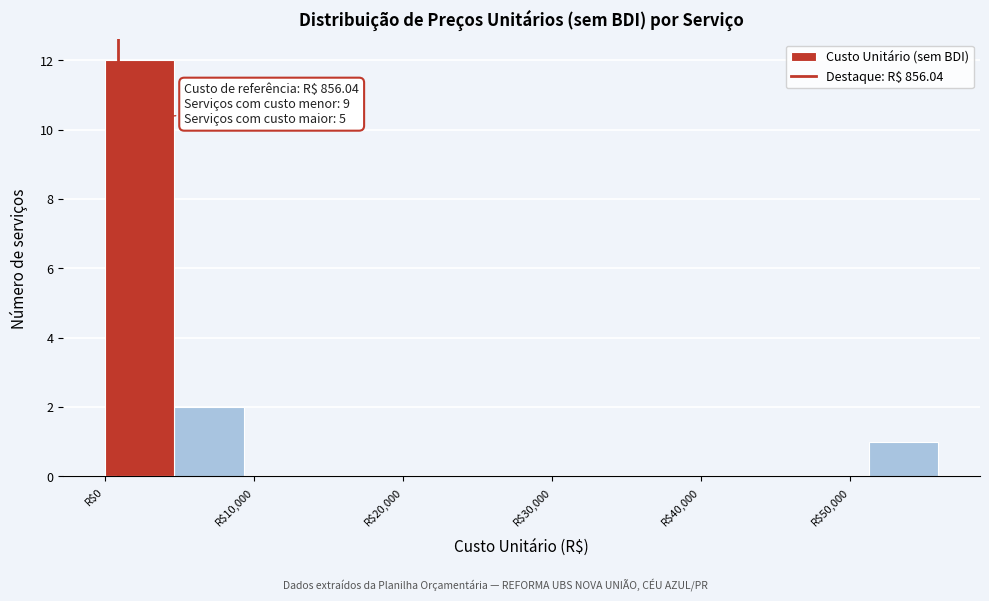

Which range on the x-axis has the tallest bar?

0 to 5000